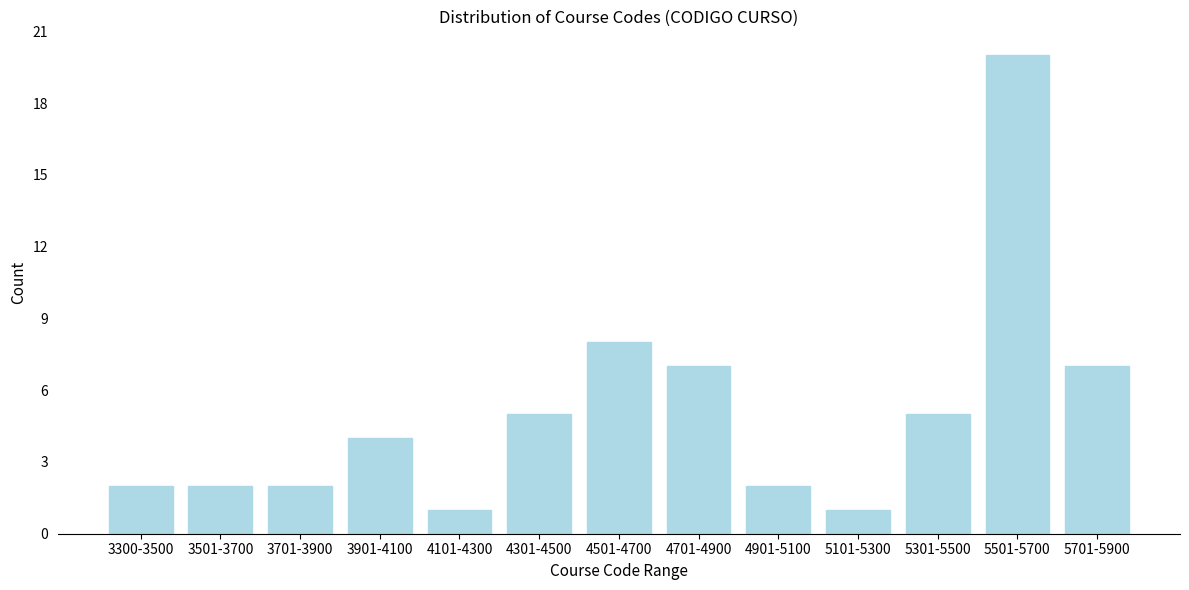

Reading left to right, extract all data points from this chart.

2	2	2	4	1	5	8	7	2	1	5	20	7